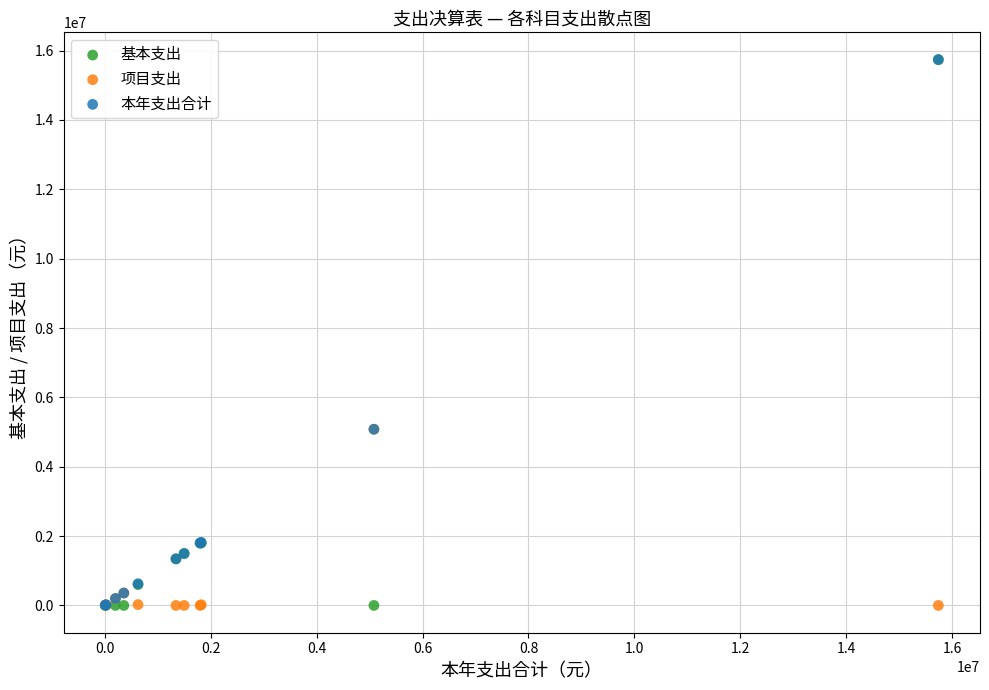

What are all the series names shown in the legend?

基本支出, 项目支出, 本年支出合计